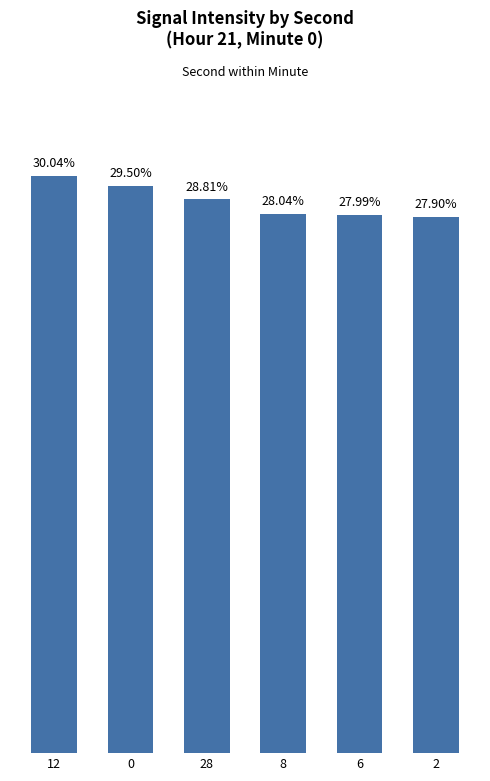

Rank the categories by value from highest to lowest.

12, 0, 28, 8, 6, 2